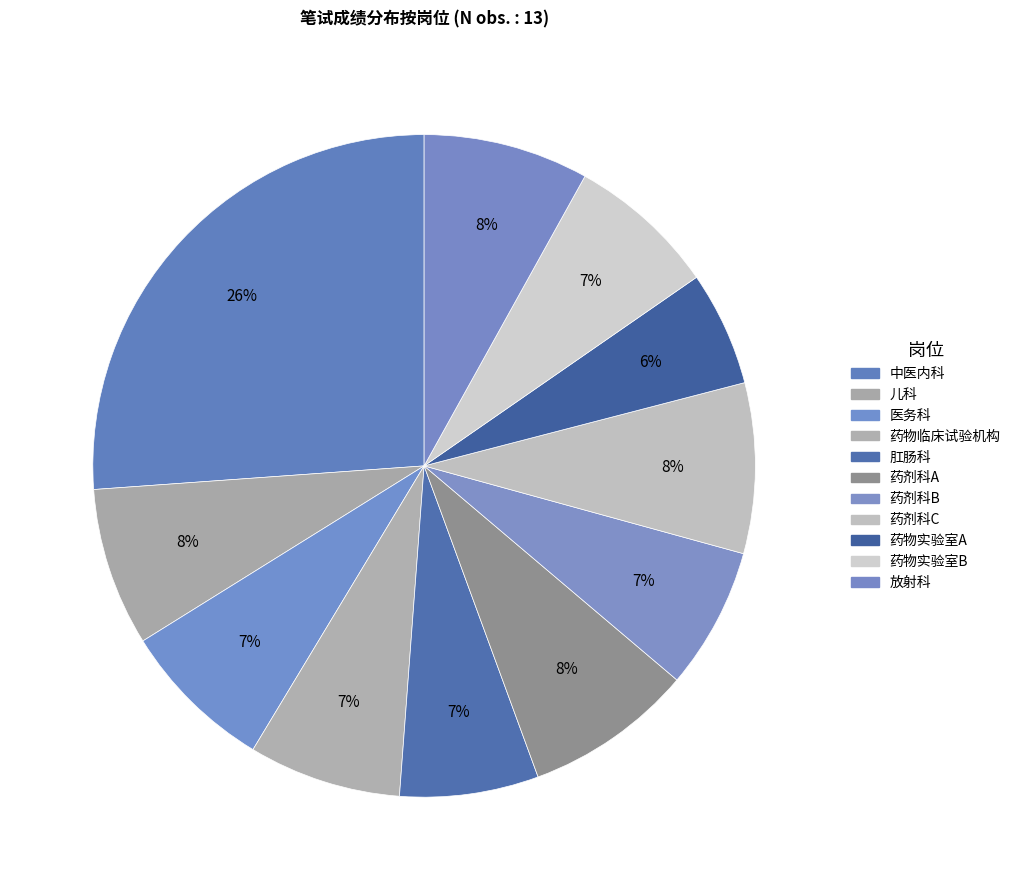

Which category has the smallest portion of the pie?

药物实验室A